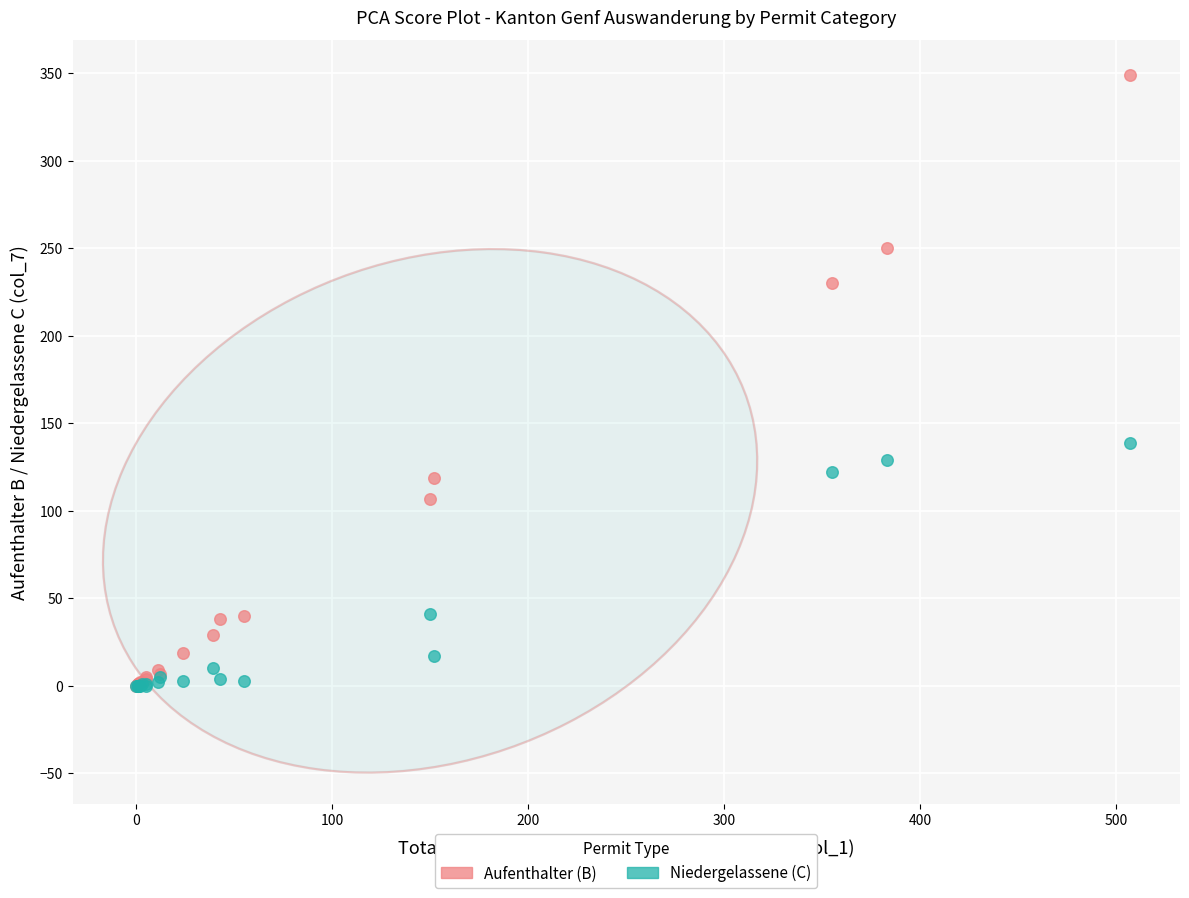

Across all series, what Y value is closest to 174?

139